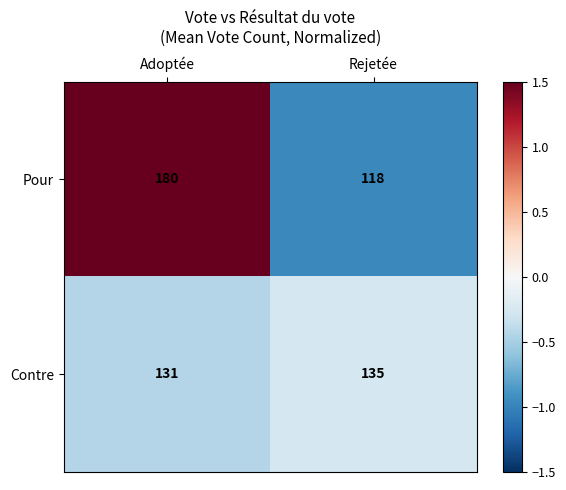

Reading left to right, list all the values displayed in this chart.

Pour: 180	118
Contre: 131	135